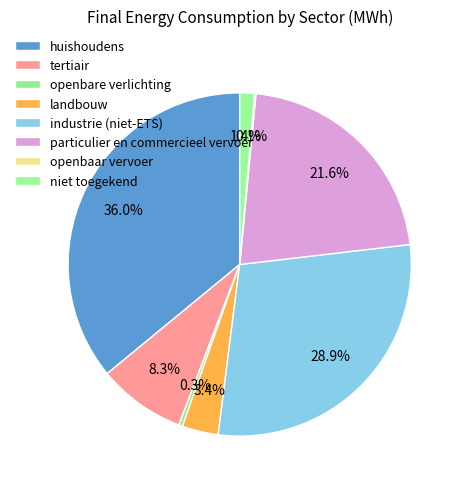

The niet toegekend slice represents 1% of the pie. True or false?

True